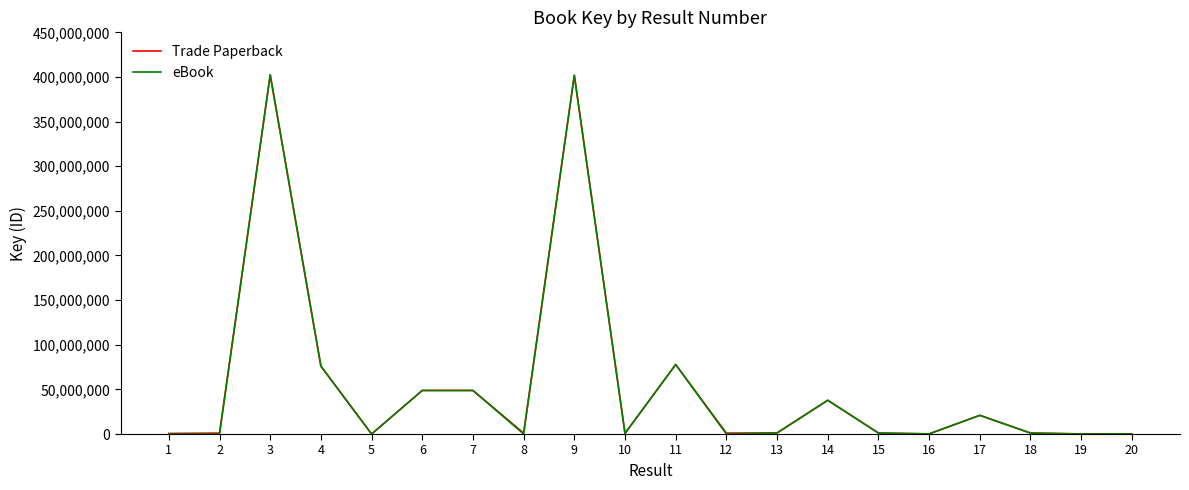

Count the number of data series in this chart.

2